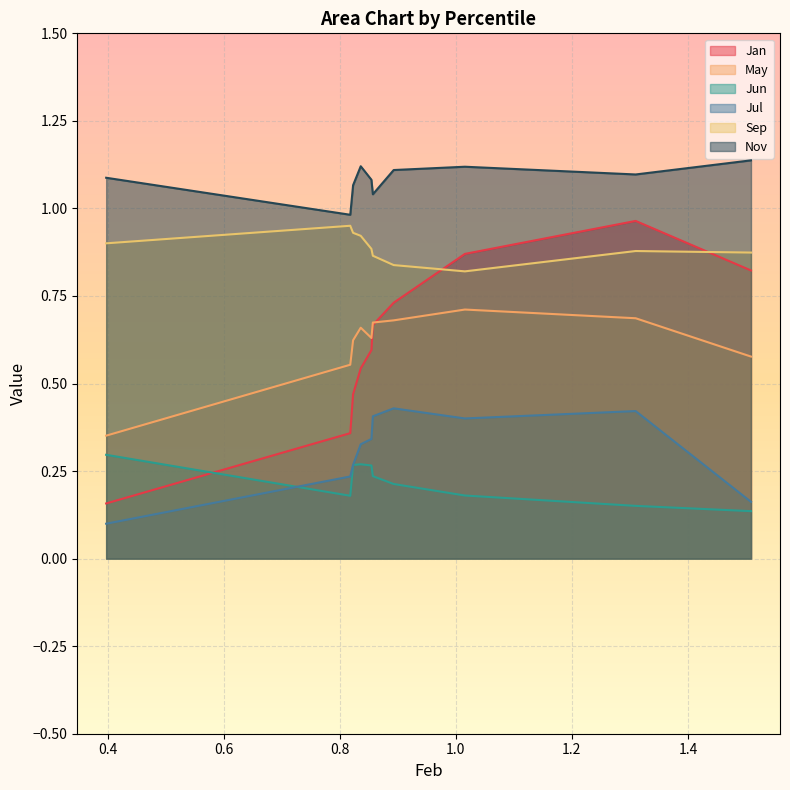

True or false: May has a value of 1.1 at pct75.

False